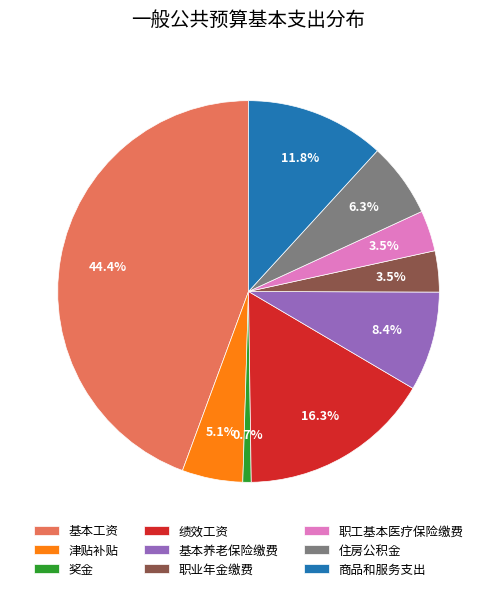

How many slices are in this pie chart?

9